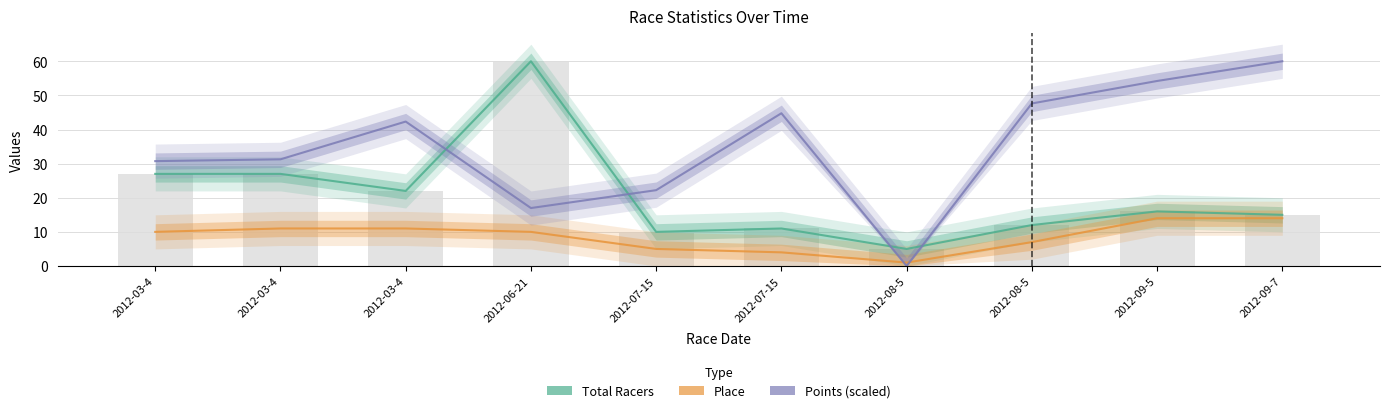

How many data points in Total Racers are less than 16?

5